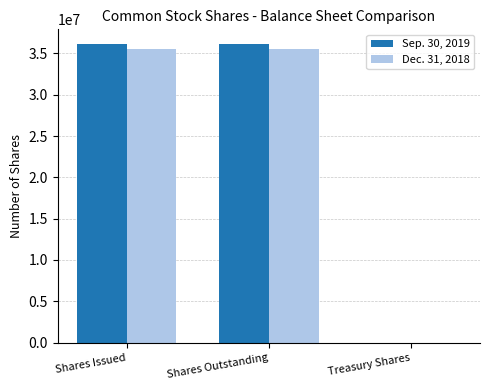

Is the value of Sep. 30, 2019 at Shares Outstanding greater than the value of Dec. 31, 2018 at Treasury Shares?

Yes